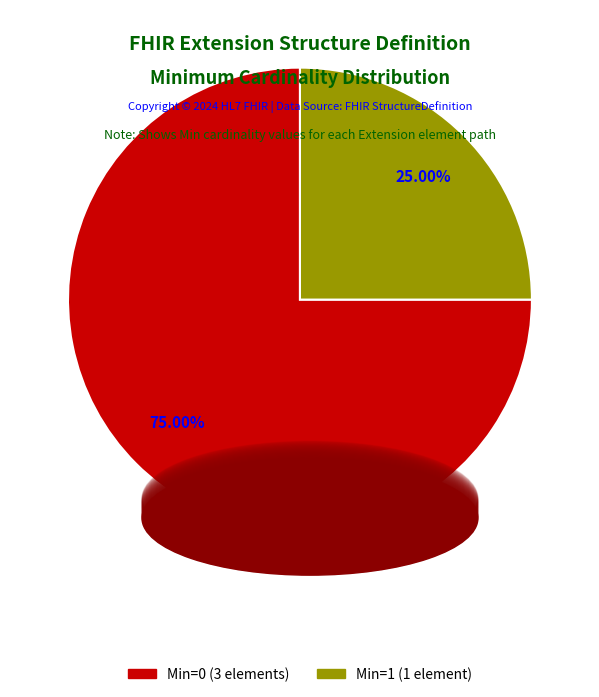

Is there a majority slice in this chart?

Yes